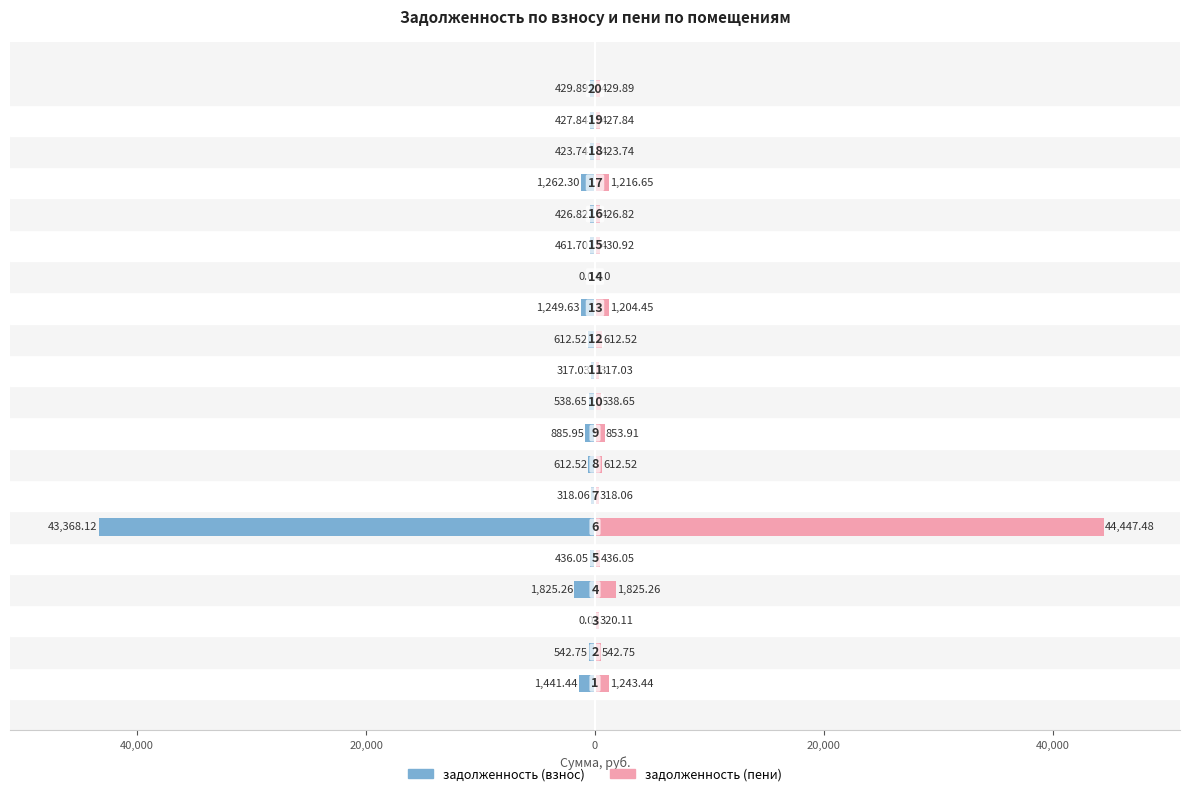

Does the chart contain any negative values?

Yes